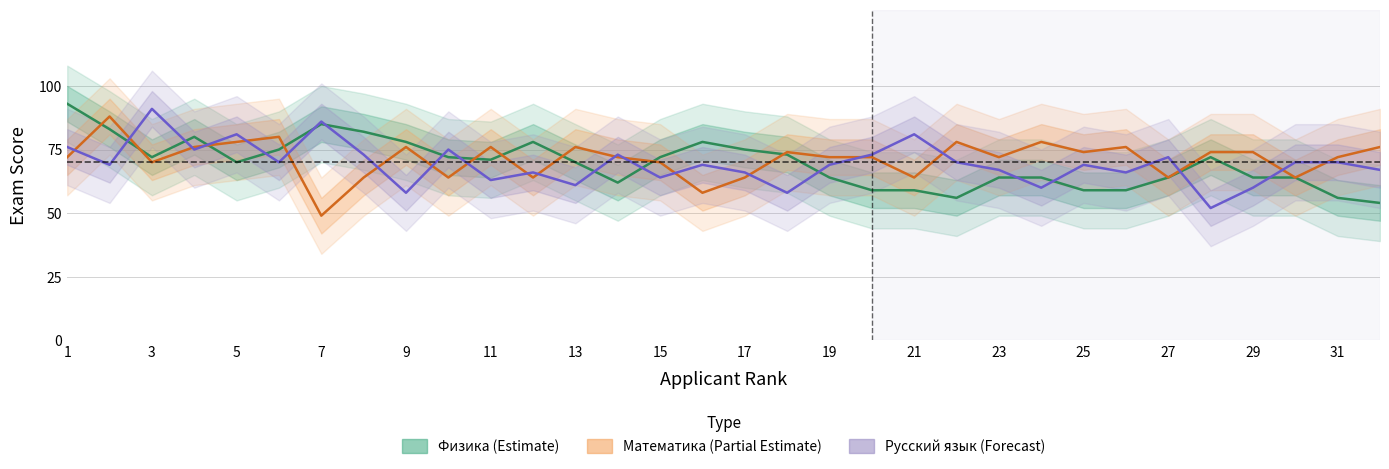

The Русский язык (Forecast) series shows 119 at 31. True or false?

False